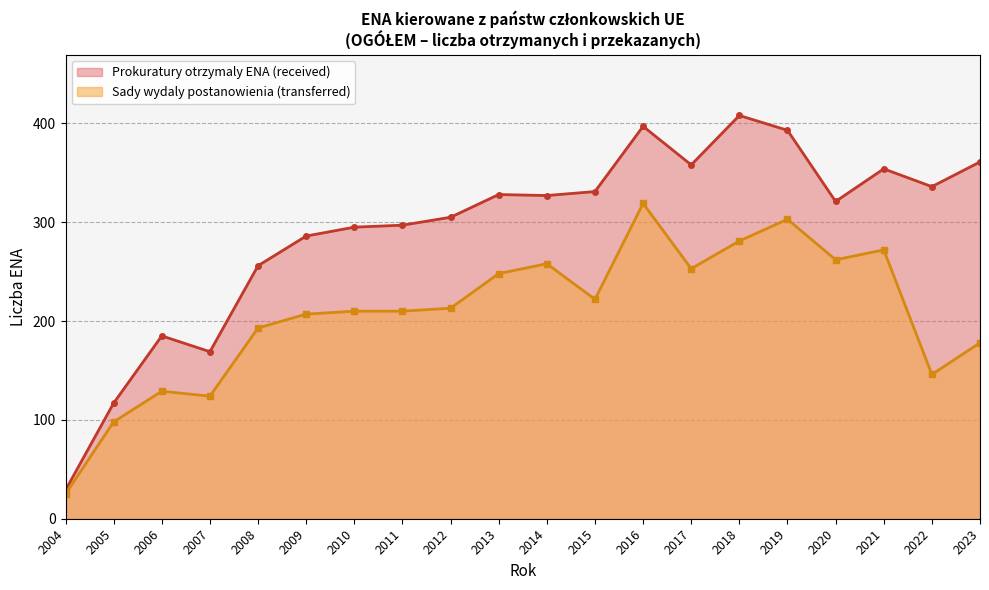

What is the total value across all series at 2023?

539